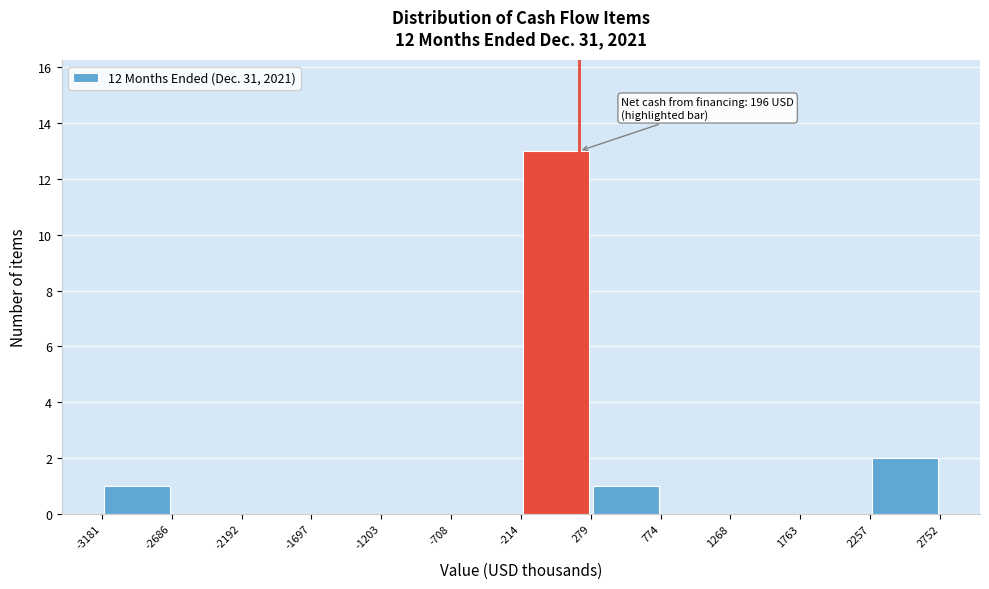

Which range on the x-axis has the tallest bar?

-214 to 279